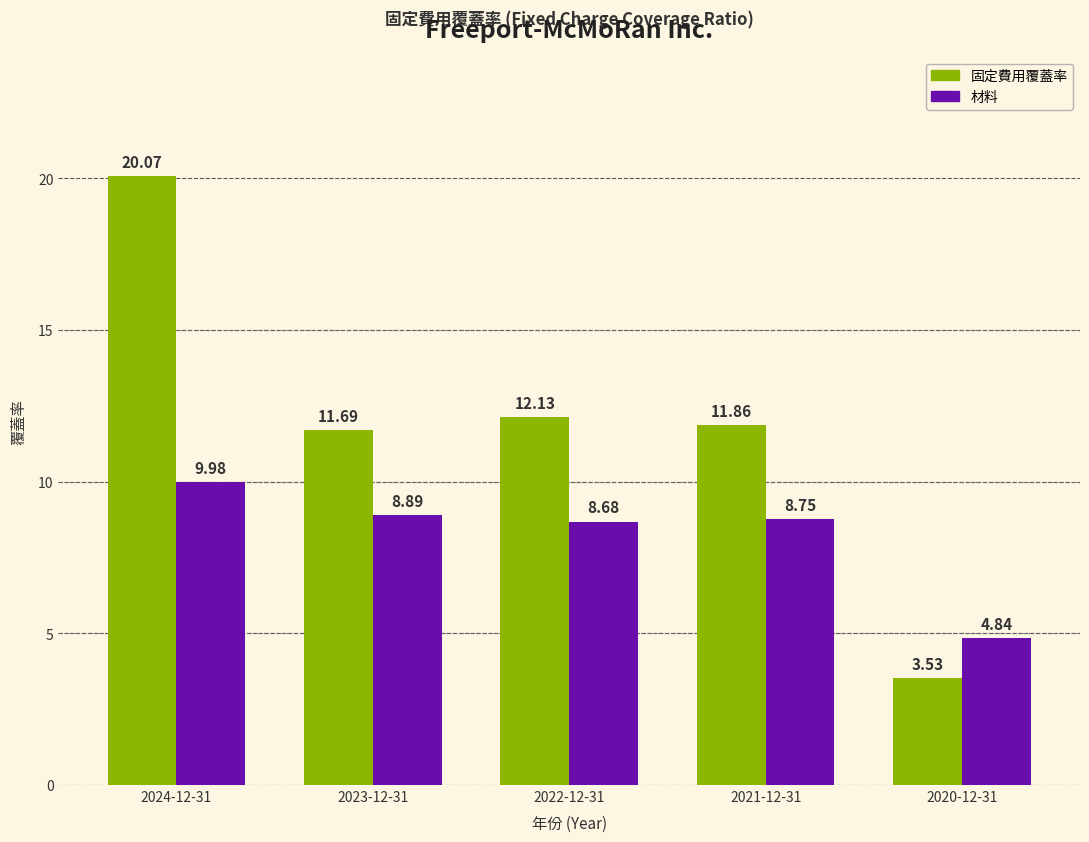

Which series has the widest spread of values?

固定費用覆蓋率